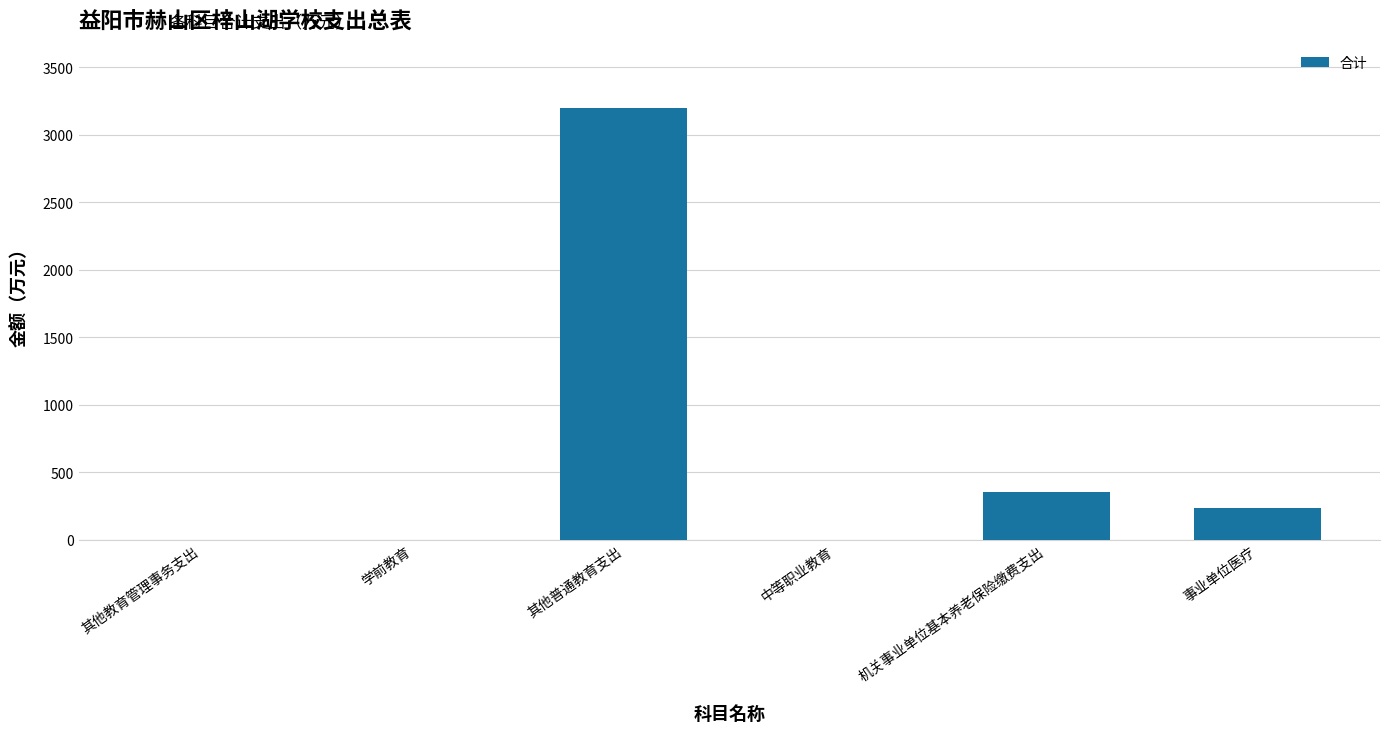

How many data points are above 230?

3